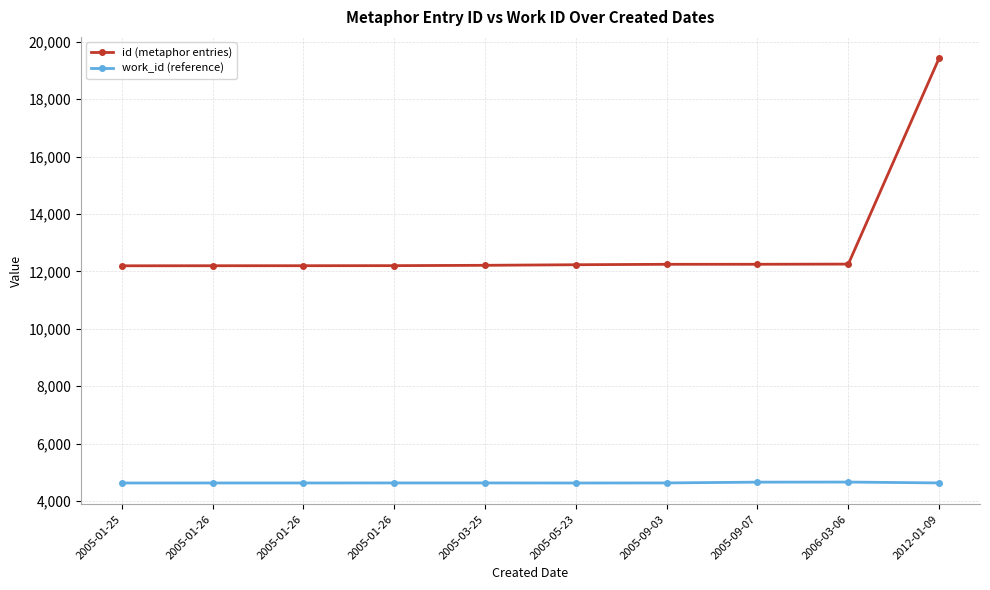

What is the value of the id (metaphor entries) point at the 2nd from the left?

12197